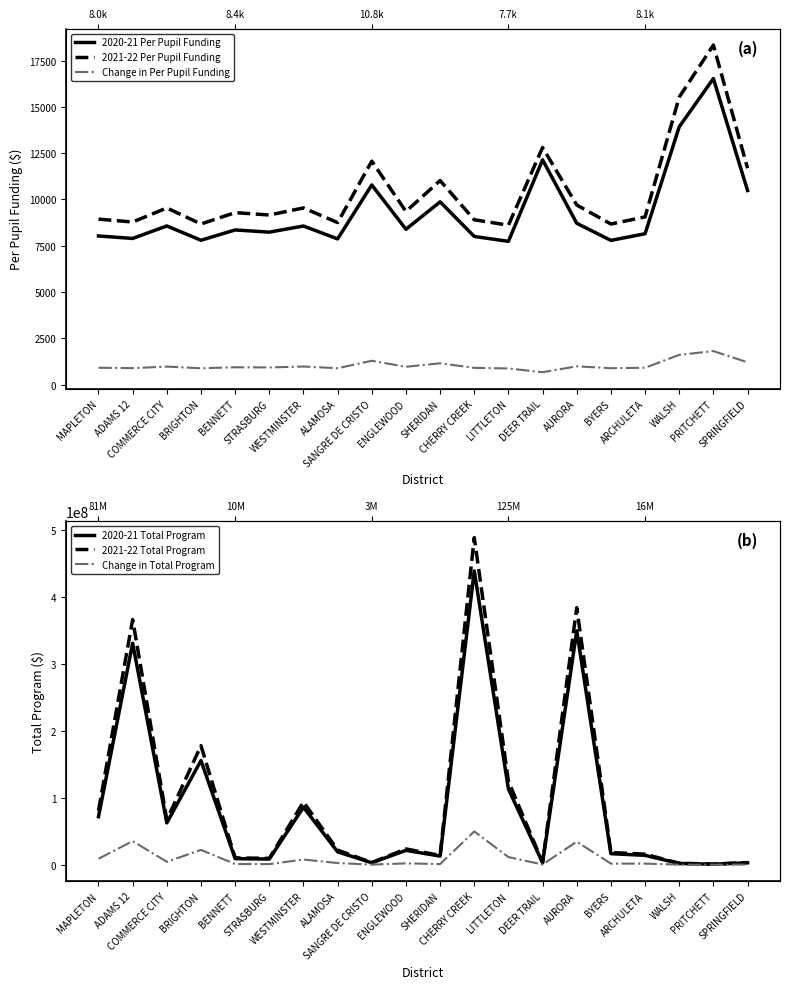

What is the difference between the maximum and minimum values in the 2020-21 Per Pupil Funding series?

8792.8